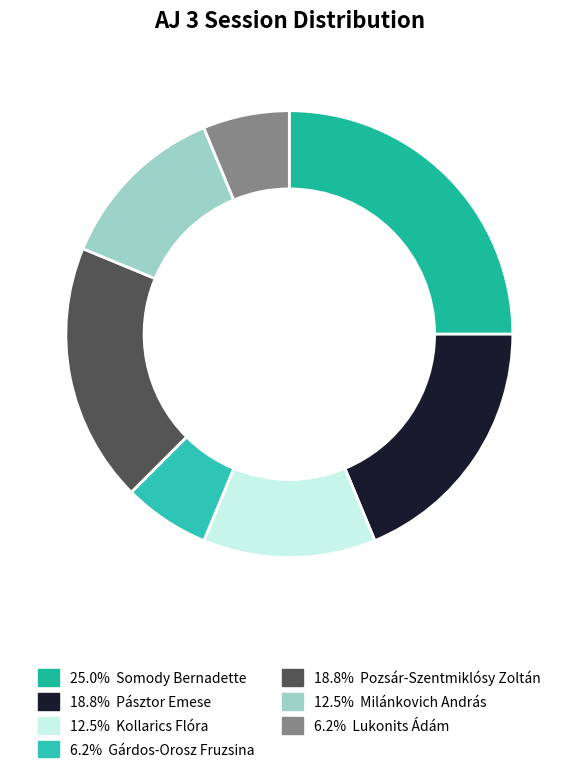

How many segments does this pie chart have?

7